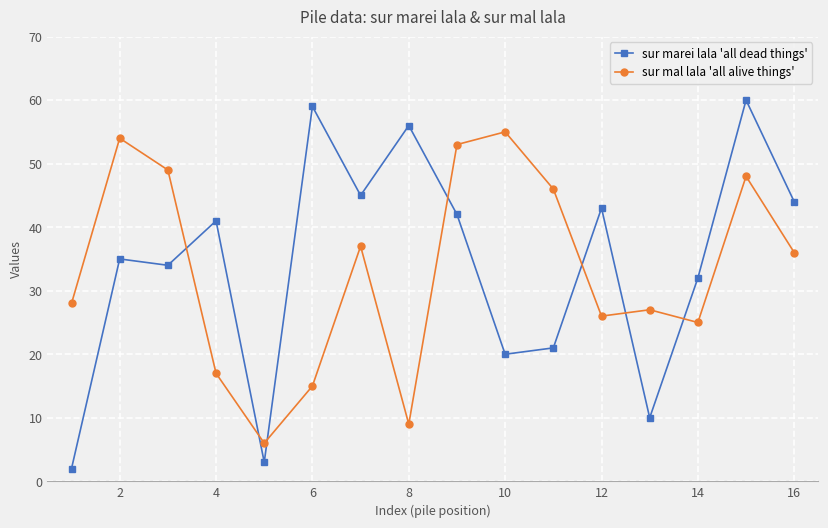

How many times do sur marei lala 'all dead things' and sur mal lala 'all alive things' cross each other?

7